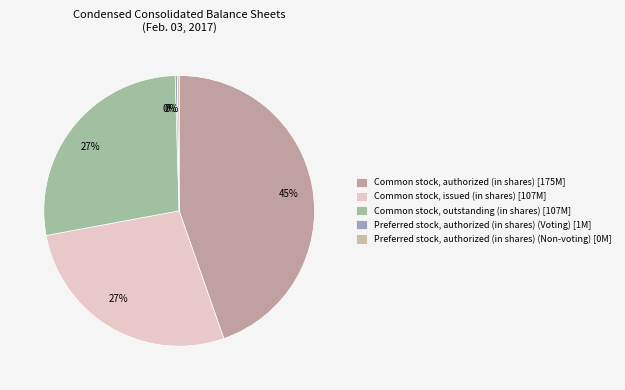

True or false: Common stock, authorized (in shares) accounts for 45% of the total.

True